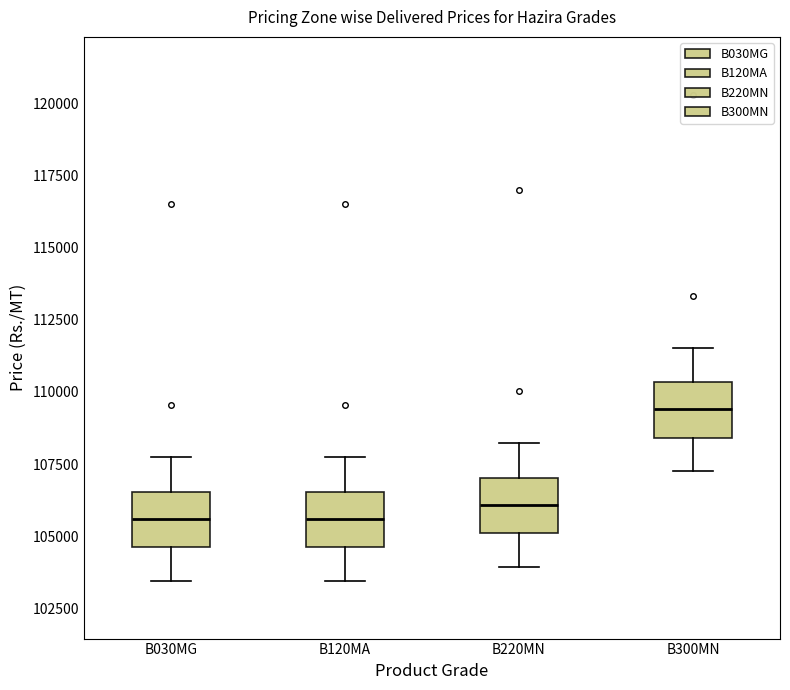

Where does the upper whisker of the box for B220MN end on the y-axis? The values are not printed on the chart, so give them approximately, as read against the axis.

108000